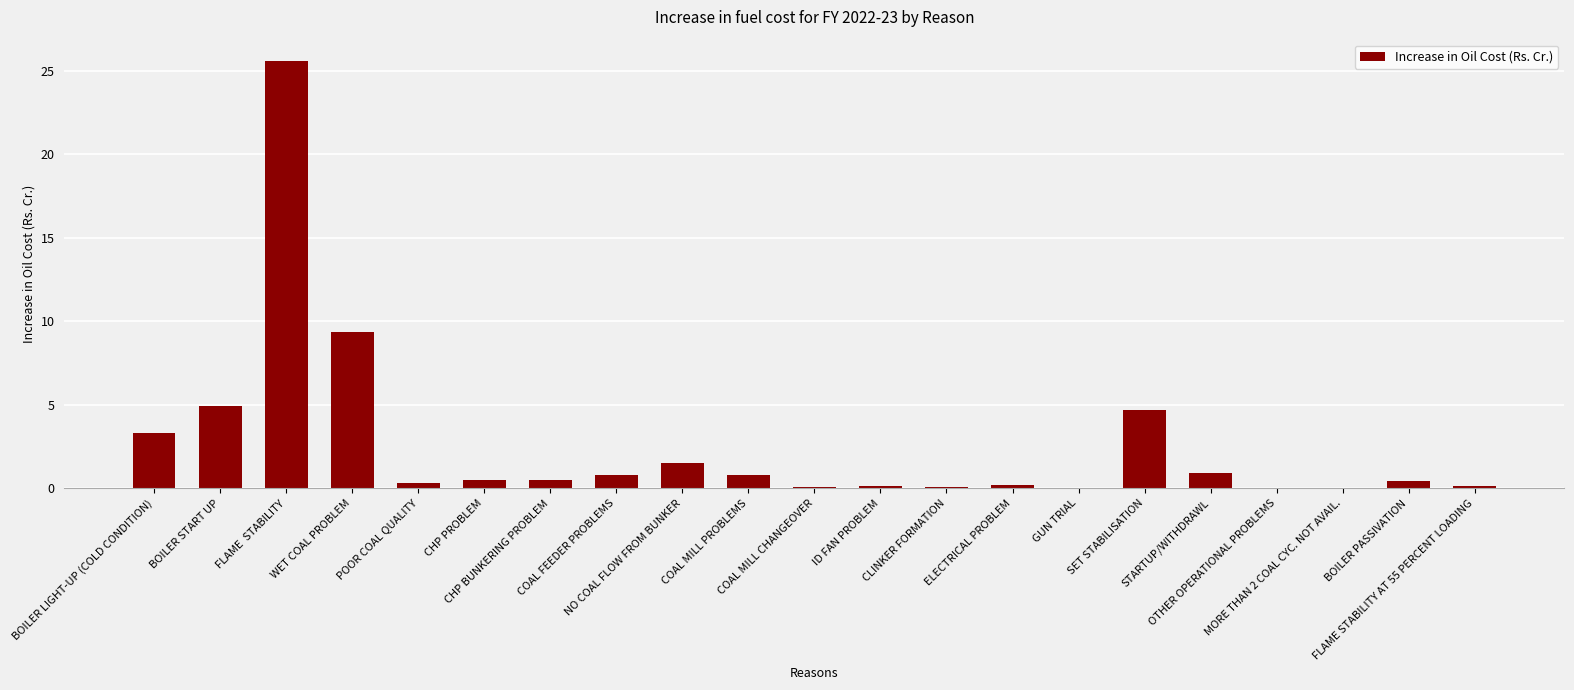

What is the maximum value shown in the chart?

25.6